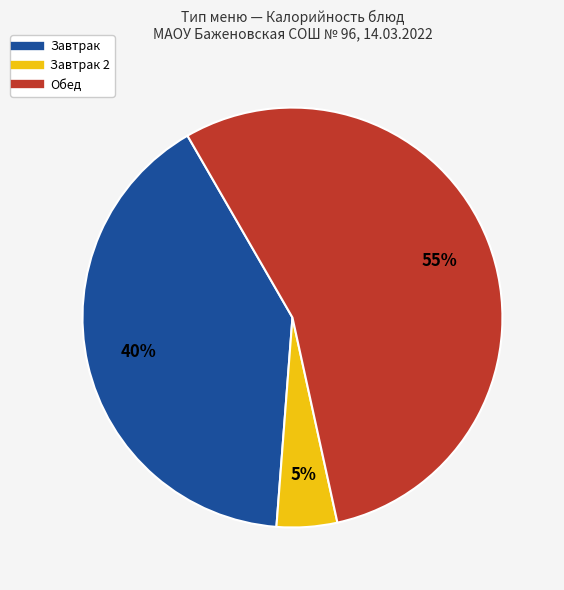

To the nearest percent, what is the difference between the largest and smallest slice percentages?

50%